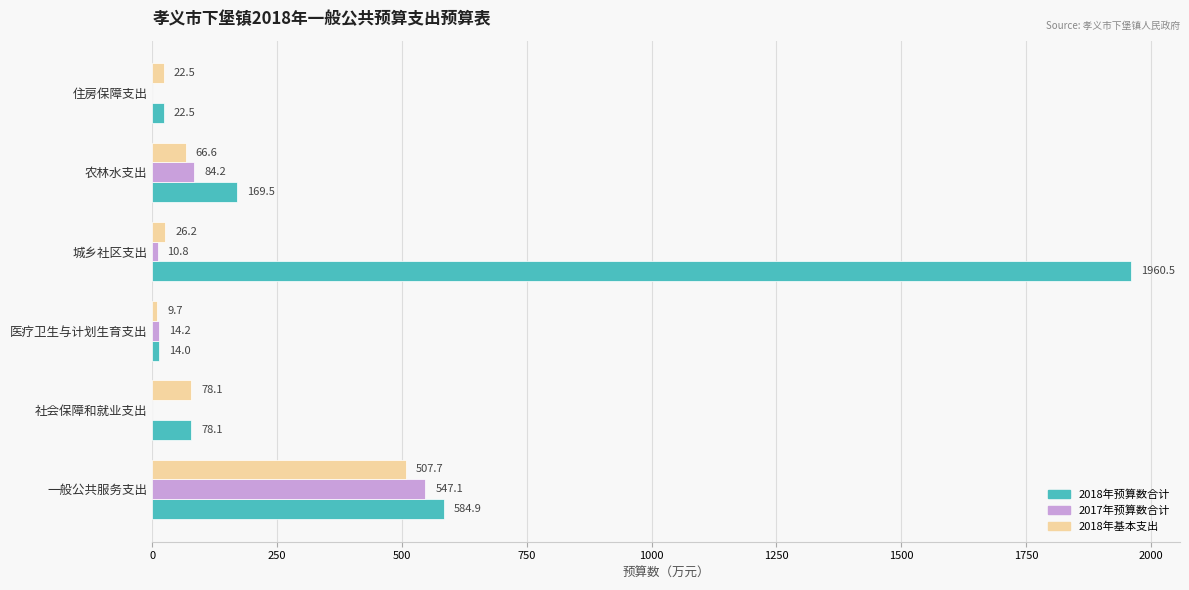

Is the value of 2018年基本支出 at 农林水支出 greater than the value of 2017年预算数合计 at 城乡社区支出?

Yes